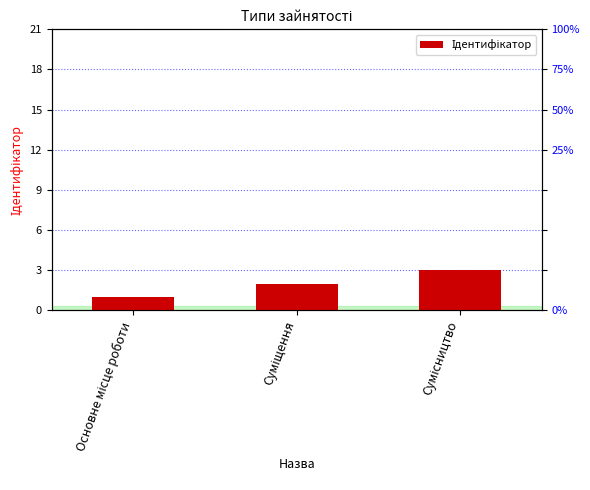

What is the change in value from Основне місце роботи to Сумісництво?

+2